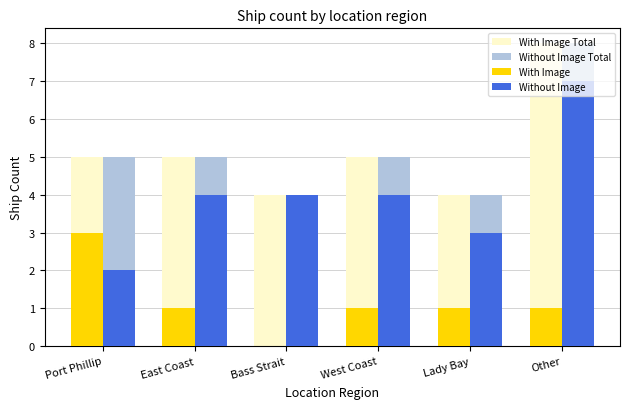

What is the total value across all series at Bass Strait?

12